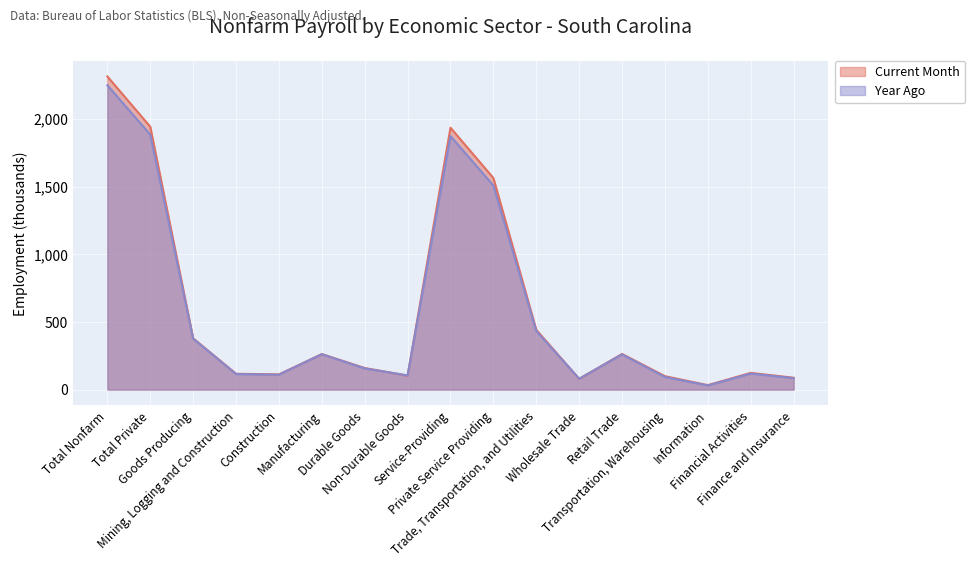

Reading left to right, list all the values displayed in this chart.

Current Month: 2313.2	1941.7	378.9	116.8	112.2	262.1	159.1	103.0	1934.3	1562.8	441.4	79.3	263.2	98.9	32.9	123.3	87.5
Year Ago: 2248.1	1883.3	375.8	114.5	110.1	261.3	156.5	104.8	1872.3	1507.5	432.7	80.1	259.9	92.7	30.4	118.4	84.4